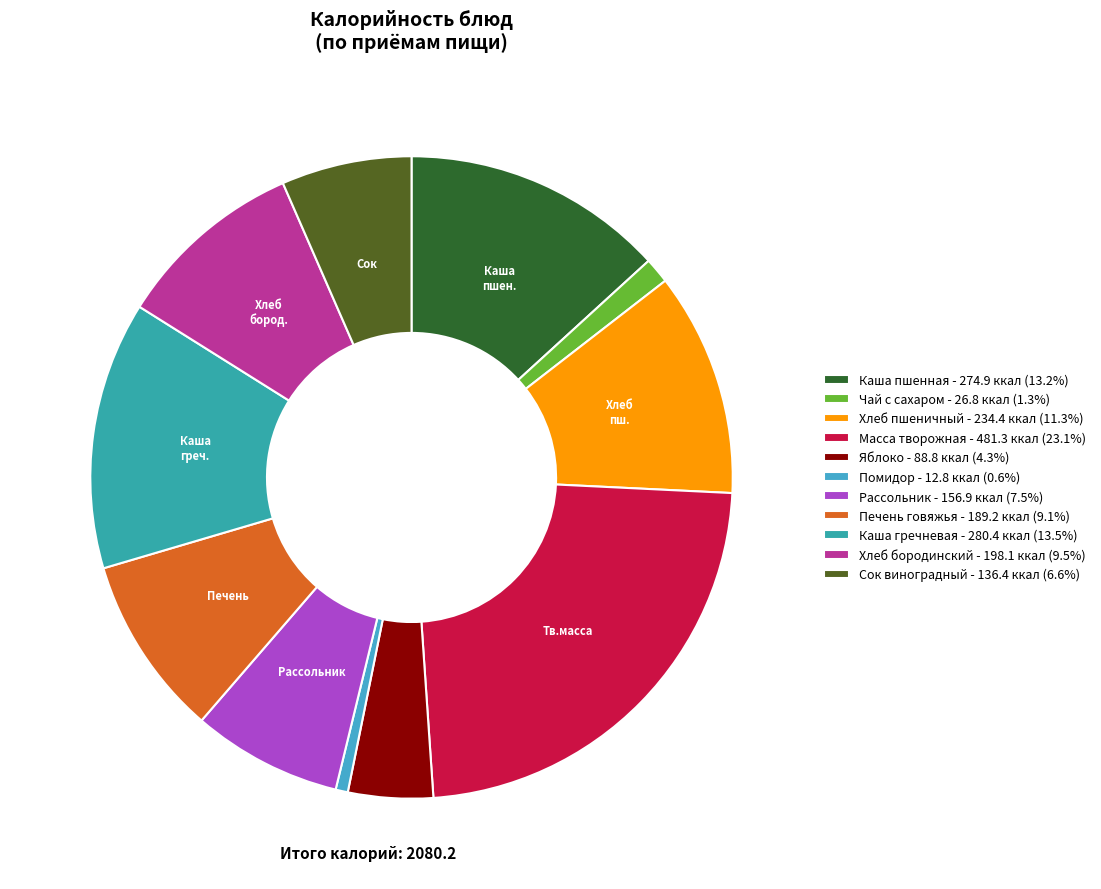

Which has a higher value, Каша пшенная or Рассольник?

Каша пшенная